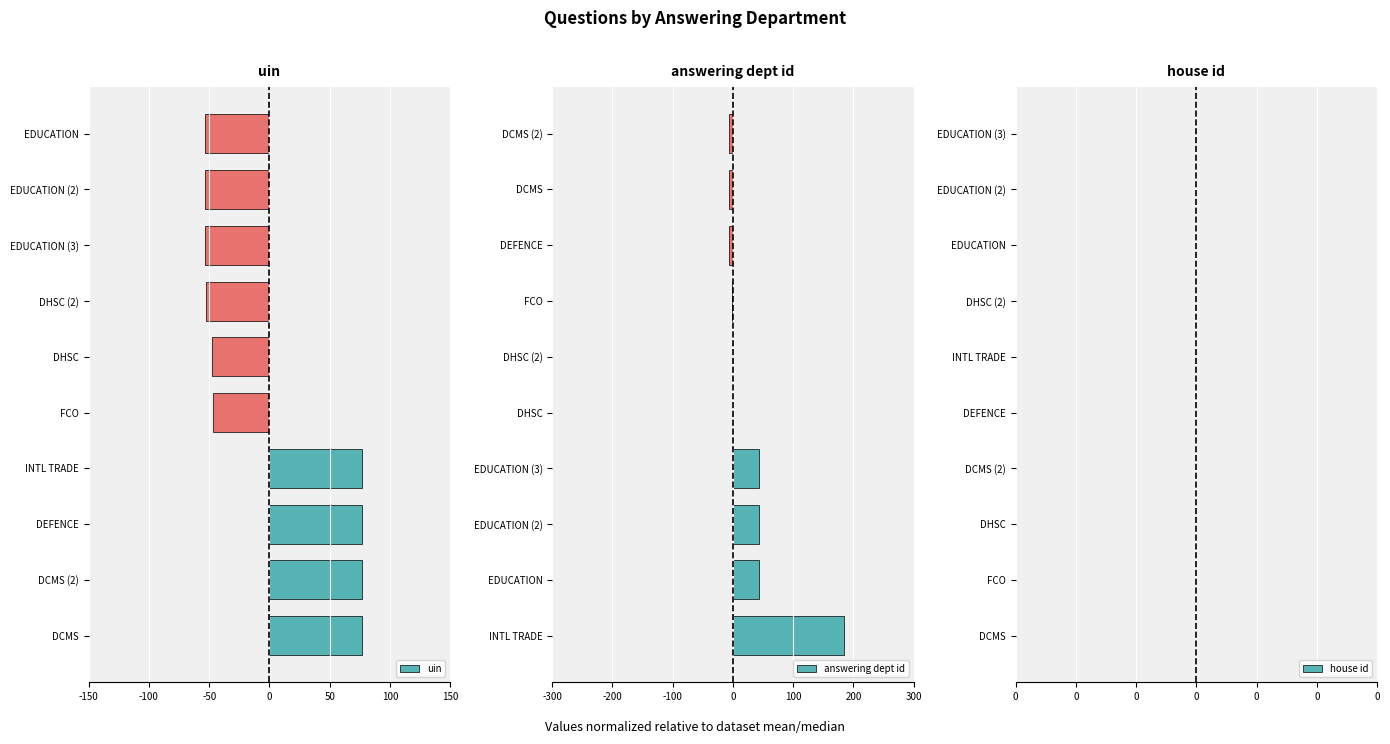

Which series has the largest range (max minus min)?

answering dept id